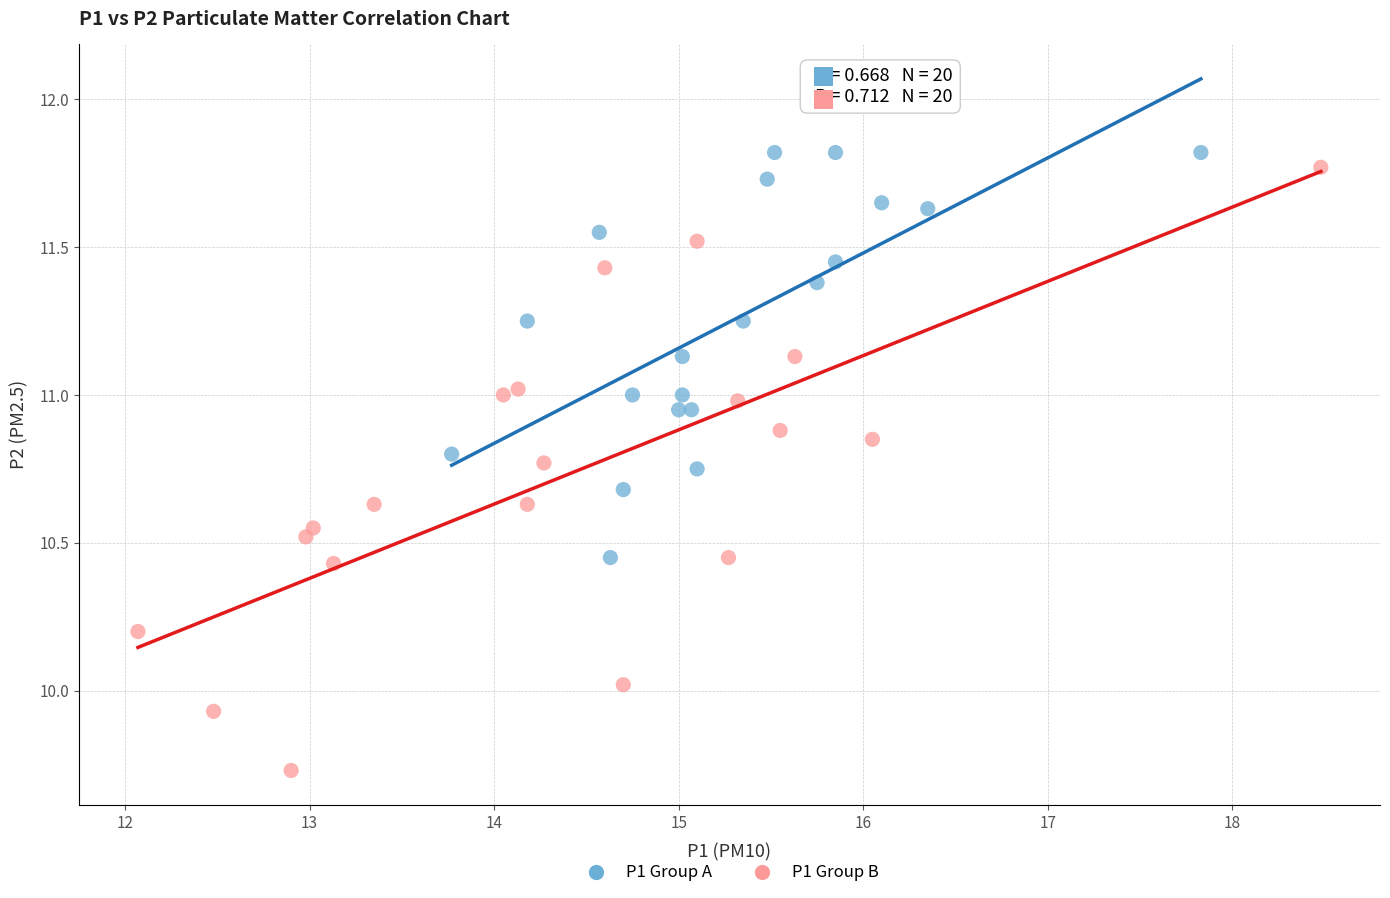

Which series reaches the minimum Y coordinate?

P1 Group B